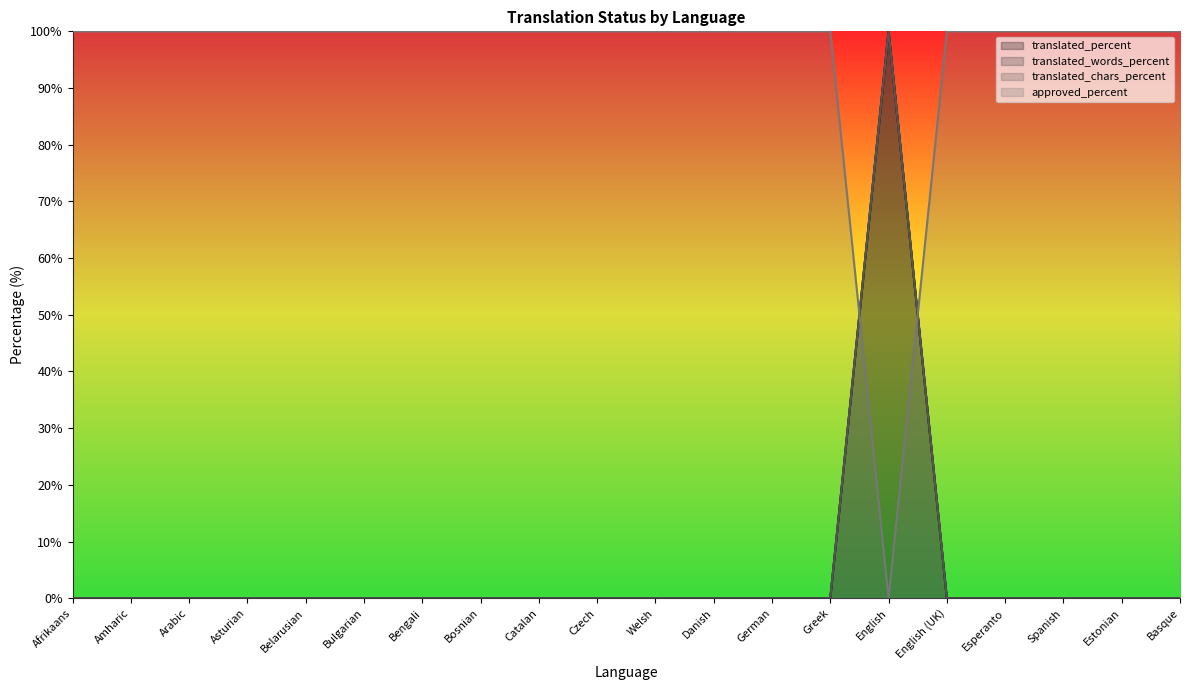

Reading left to right, list all the values displayed in this chart.

translated_percent: Afrikaans=0	Amharic=0	Arabic=0	Asturian=0	Belarusian=0	Bulgarian=0	Bengali=0	Bosnian=0	Catalan=0	Czech=0	Welsh=0	Danish=0	German=0	Greek=0	English=100	English (UK)=0	Esperanto=0	Spanish=0	Estonian=0	Basque=0
translated_words_percent: Afrikaans=0	Amharic=0	Arabic=0	Asturian=0	Belarusian=0	Bulgarian=0	Bengali=0	Bosnian=0	Catalan=0	Czech=0	Welsh=0	Danish=0	German=0	Greek=0	English=100	English (UK)=0	Esperanto=0	Spanish=0	Estonian=0	Basque=0
translated_chars_percent: Afrikaans=0	Amharic=0	Arabic=0	Asturian=0	Belarusian=0	Bulgarian=0	Bengali=0	Bosnian=0	Catalan=0	Czech=0	Welsh=0	Danish=0	German=0	Greek=0	English=100	English (UK)=0	Esperanto=0	Spanish=0	Estonian=0	Basque=0
approved_percent: Afrikaans=100	Amharic=100	Arabic=100	Asturian=100	Belarusian=100	Bulgarian=100	Bengali=100	Bosnian=100	Catalan=100	Czech=100	Welsh=100	Danish=100	German=100	Greek=100	English=0	English (UK)=100	Esperanto=100	Spanish=100	Estonian=100	Basque=100